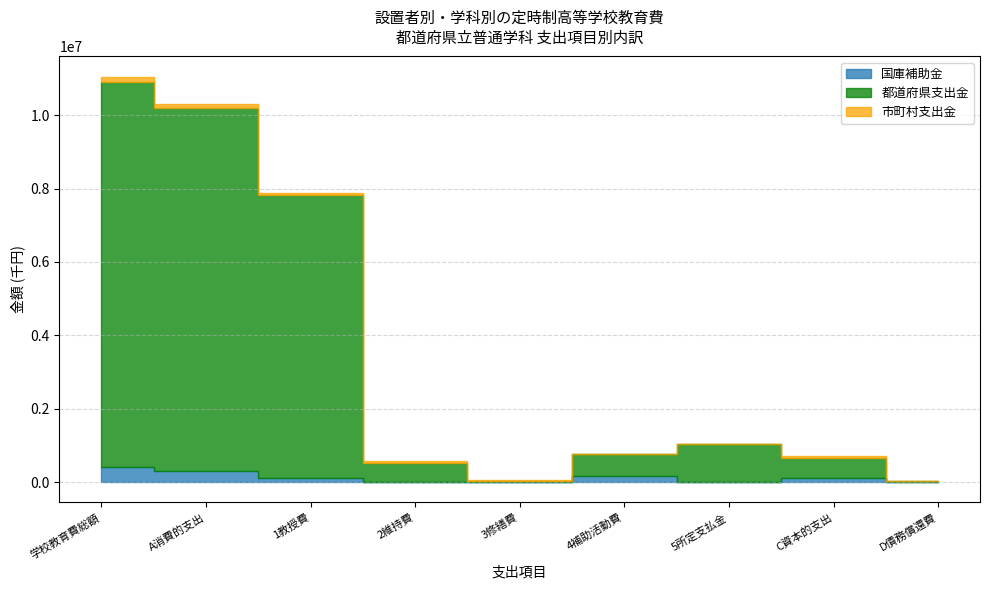

True or false: 市町村支出金 has a value of 54738 at 学校教育費総額.

False